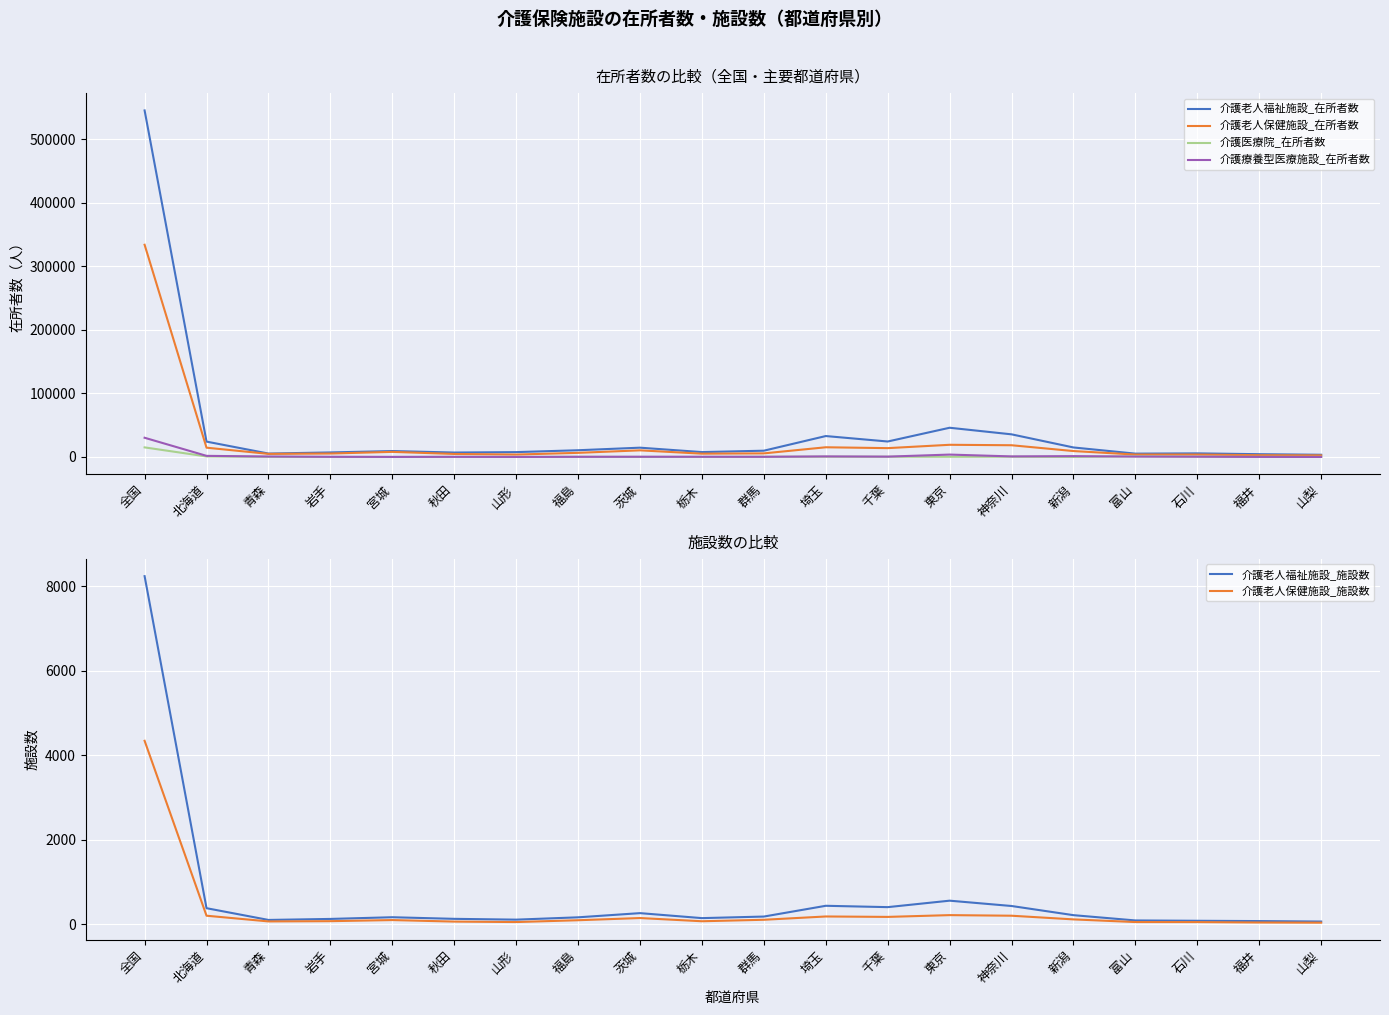

In 介護老人保健施設_在所者数, how many points are lower than both neighbors (excluding endpoints)?

5